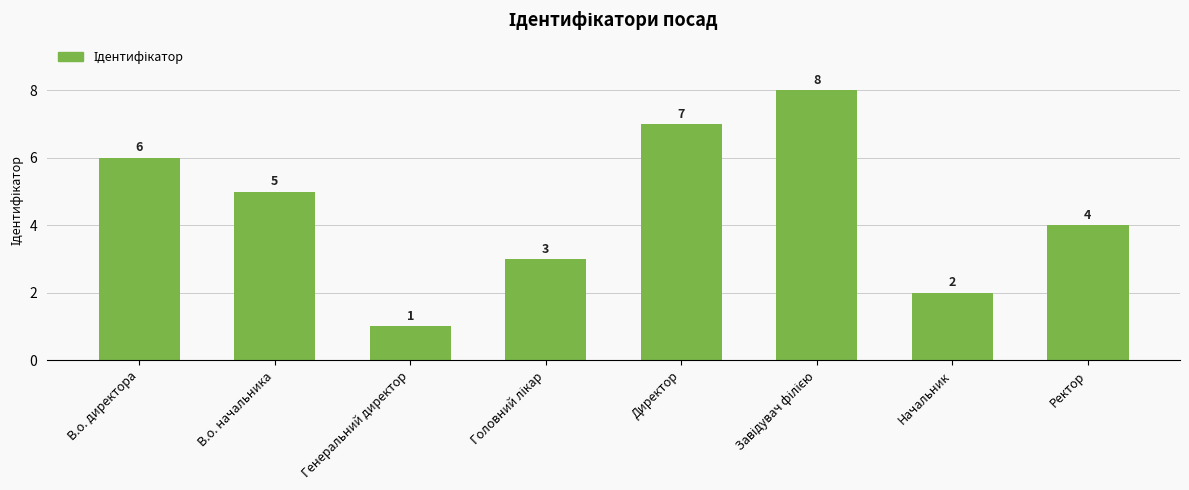

What is the change in value from В.о. начальника to Генеральний директор?

-4